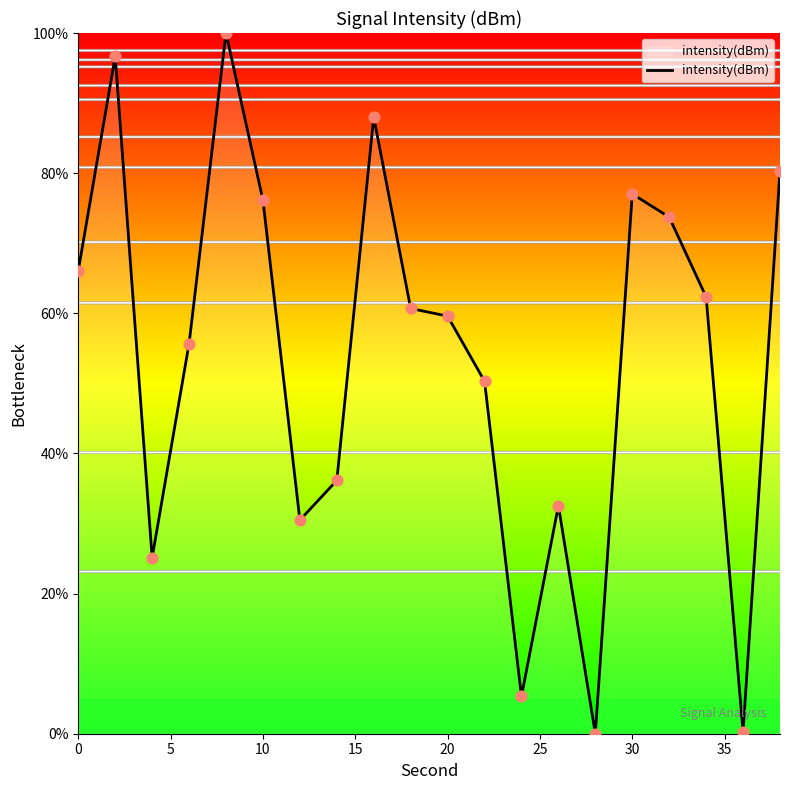

What is the difference between the maximum and minimum values?

100.0